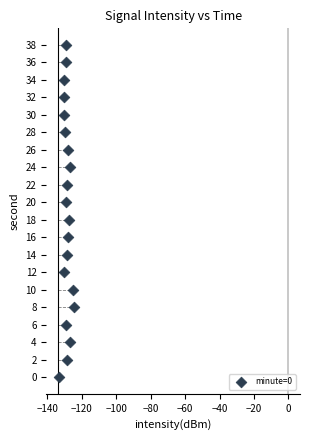

Count the number of points in this scatter plot.

20